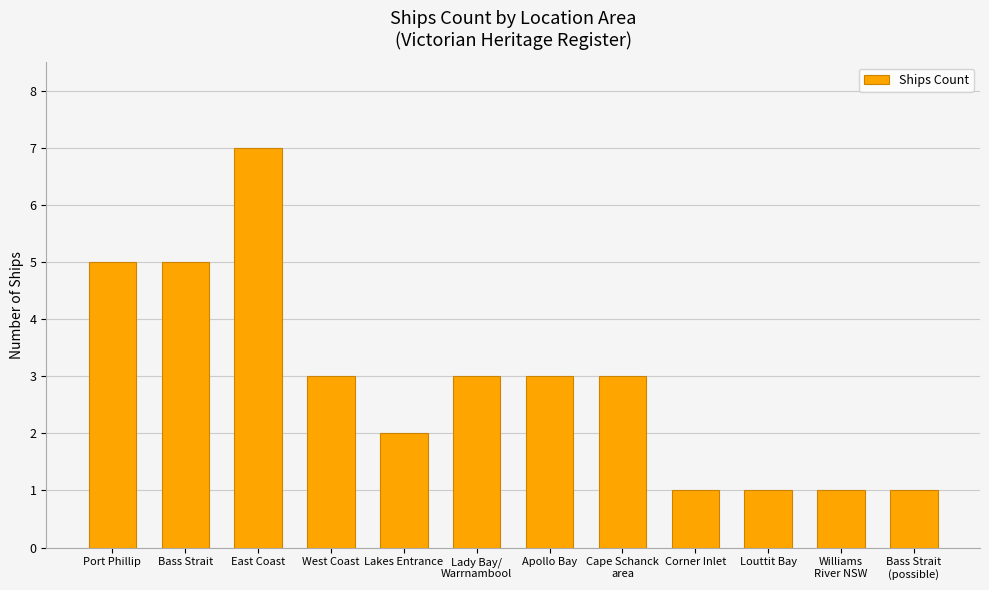

Count the number of categories in the chart.

12